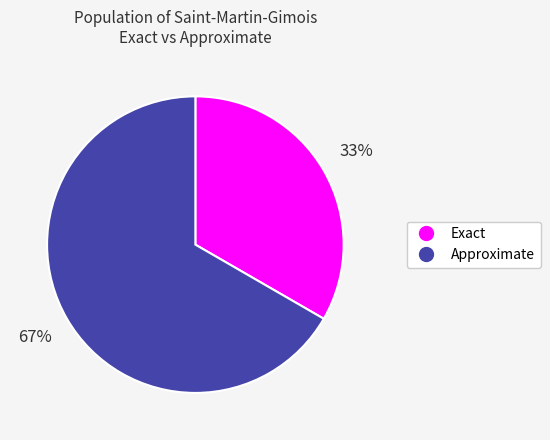

Is the sum of Exact and Approximate greater than half?

Yes